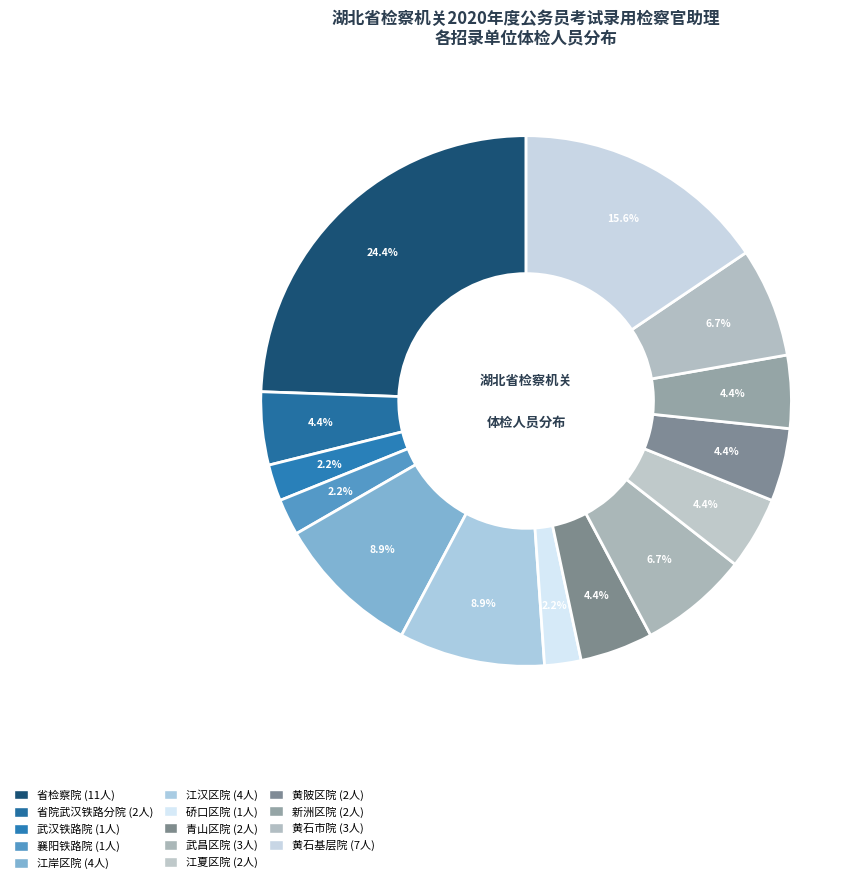

Count the number of slices in the pie.

14